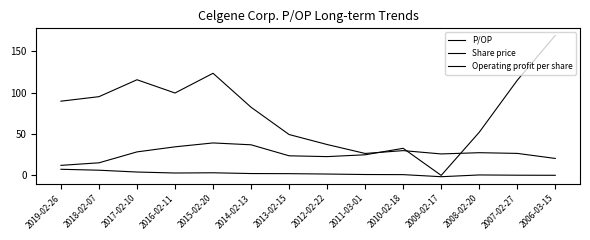

What is the difference between the highest and lowest values at 2012-02-22?

35.7